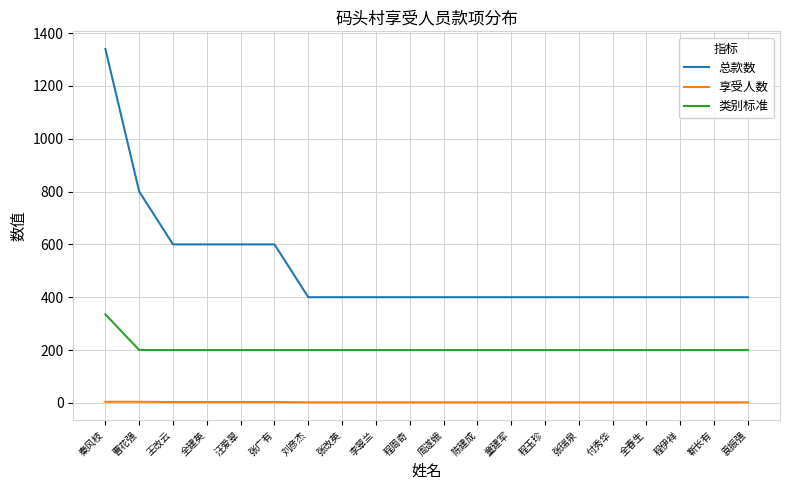

True or false: 享受人数 and 类别标准 cross at least once.

False